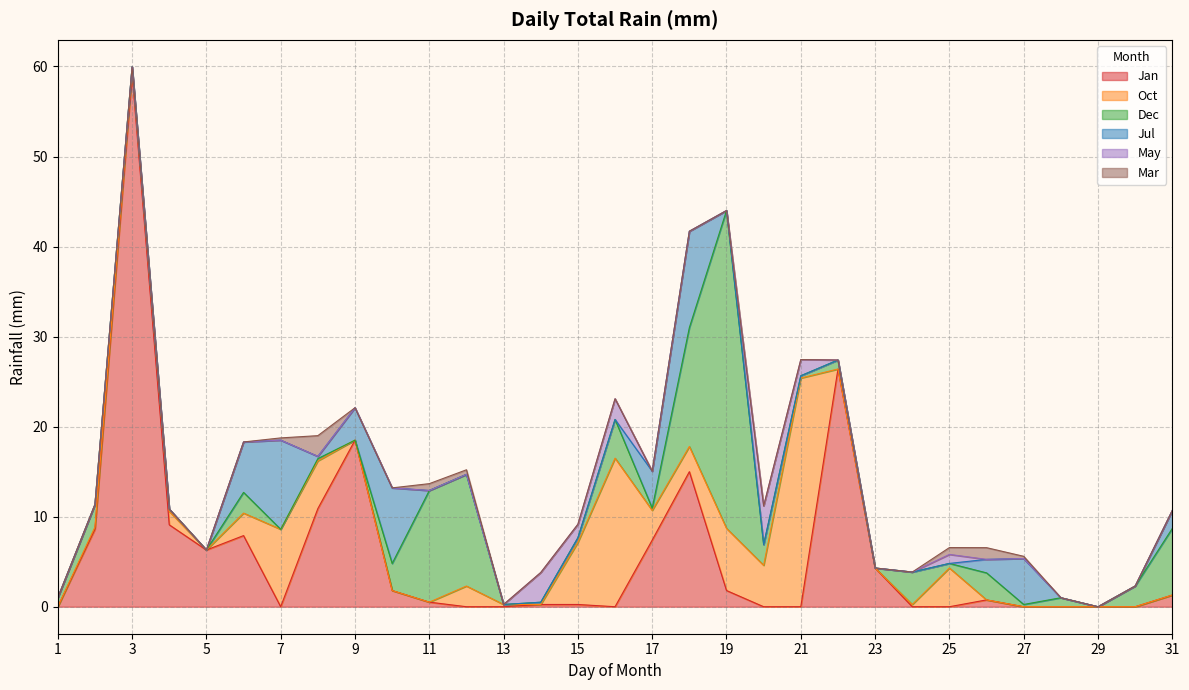

Where is Dec nearest to the value 17?

18